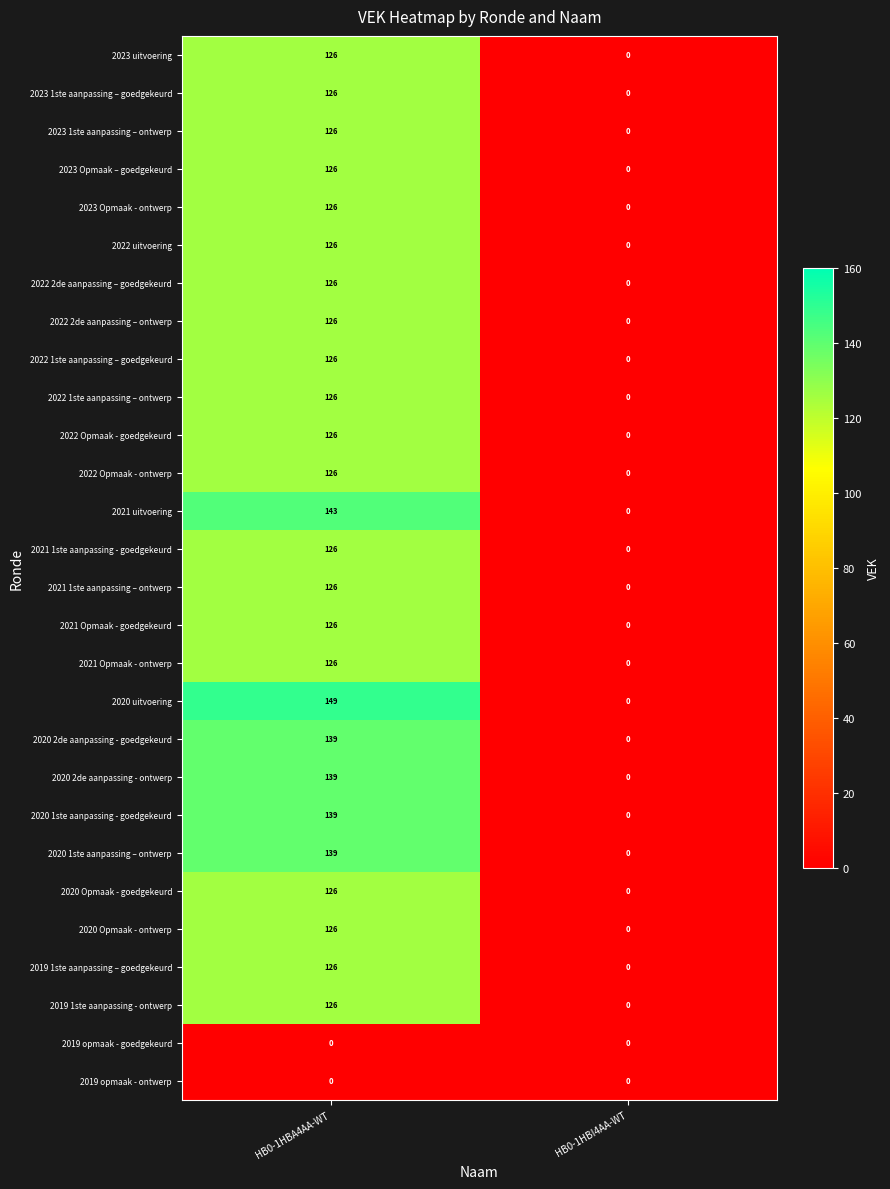

Which series has the largest range (max minus min)?

2020 uitvoering